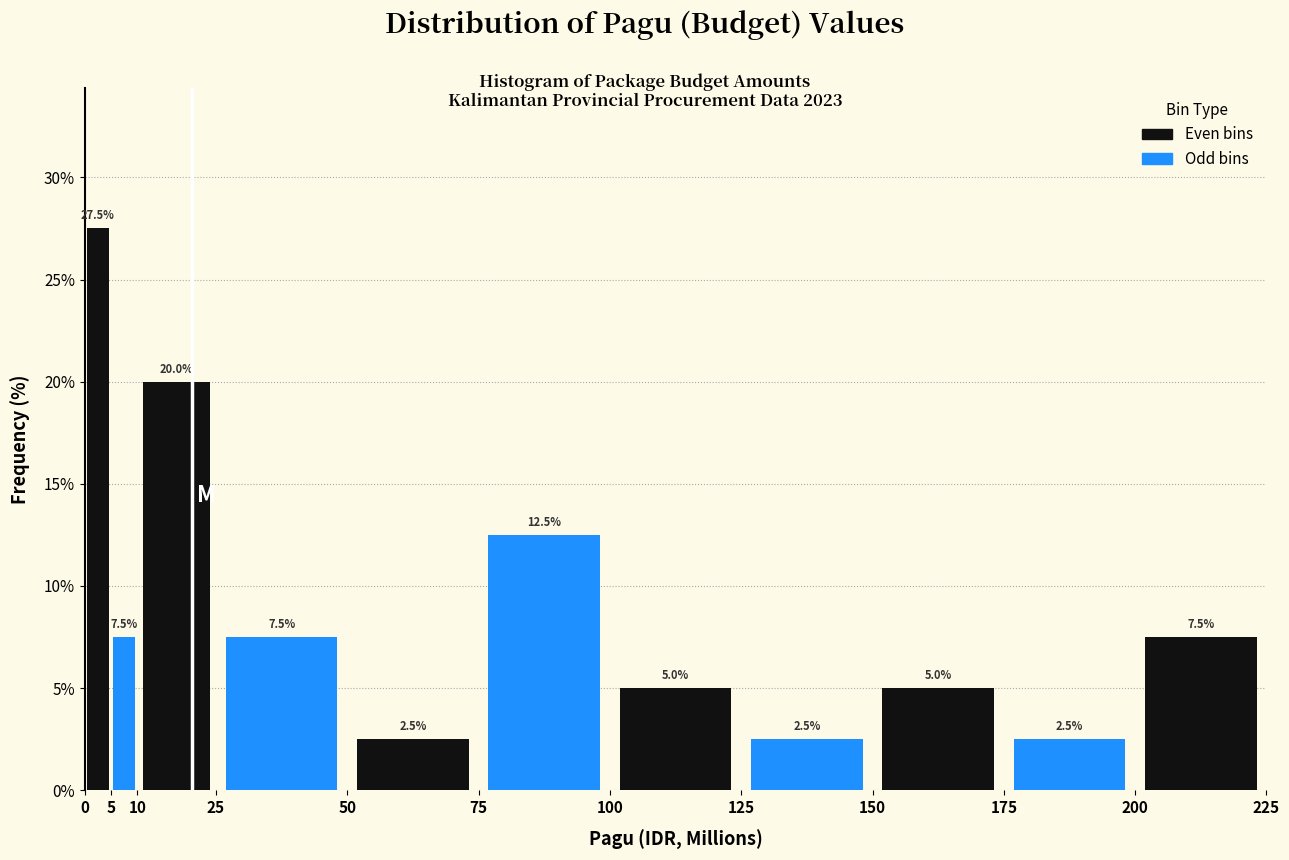

Reading left to right, transcribe this chart: for each bar, give the range it covers on the x-axis and its height.

0 to 5: 27.5
5 to 10: 7.5
10 to 25: 20.0
25 to 50: 7.5
50 to 75: 2.5
75 to 100: 12.5
100 to 125: 5.0
125 to 150: 2.5
150 to 175: 5.0
175 to 200: 2.5
200 to 225: 7.5